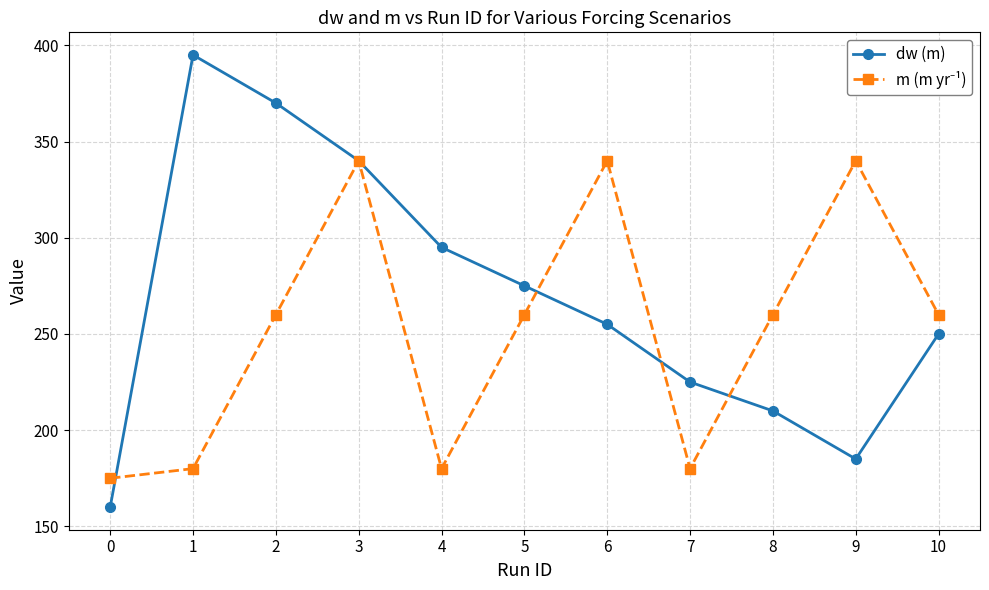

Where does the dw (m) series first go above 255?

1